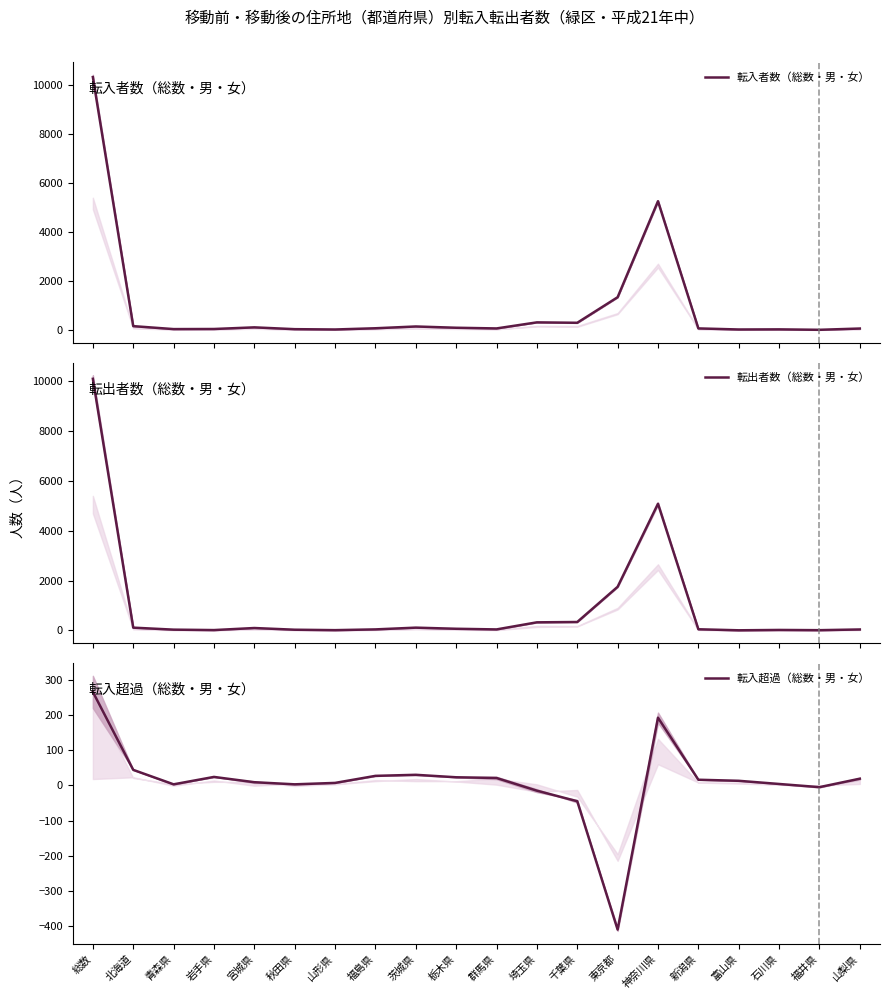

At 石川県, list the series in order from largest to smallest.

転入者数（総数・男・女）, 転出者数（総数・男・女）, 転入超過（総数・男・女）